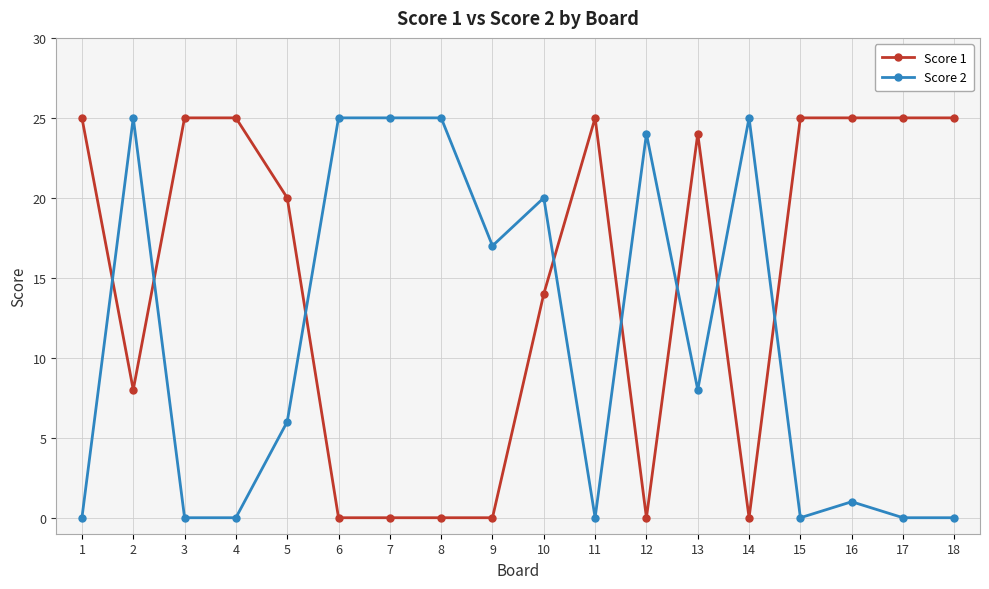

True or false: Score 2 and Score 1 cross at least once.

True